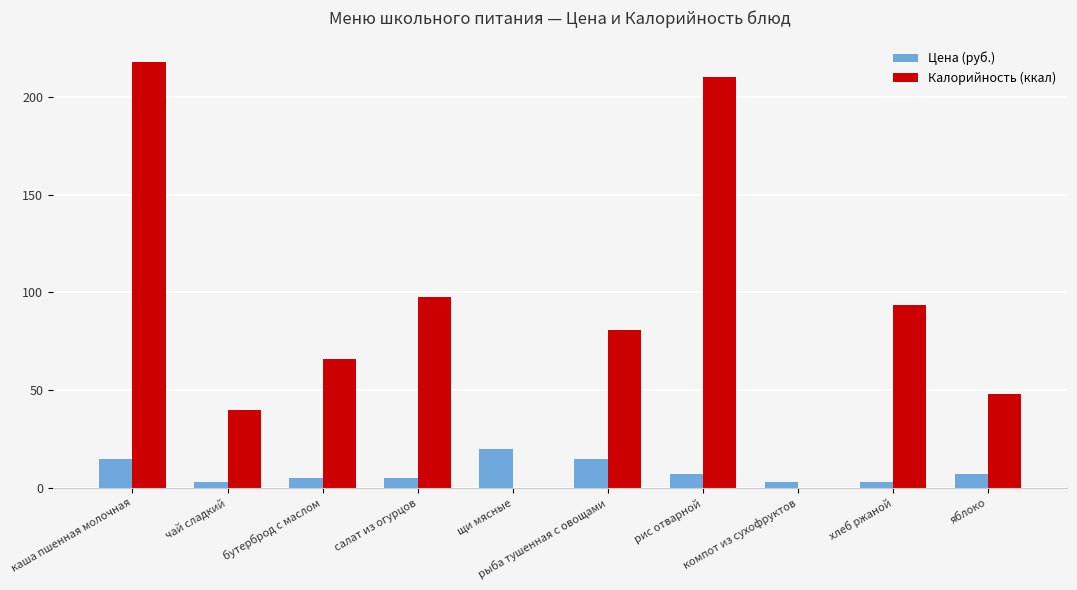

Which series has the largest total across all categories?

Калорийность (ккал)